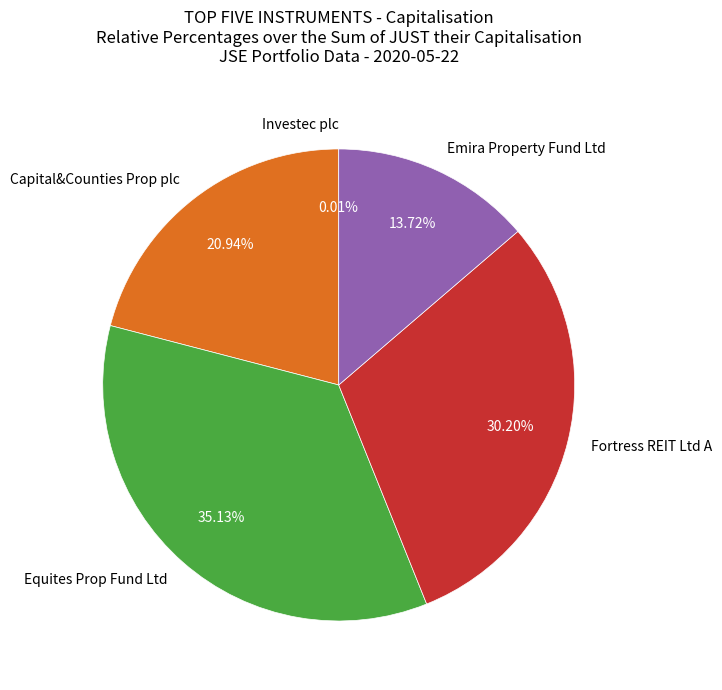

Which category has the biggest portion of the pie?

Equites Prop Fund Ltd